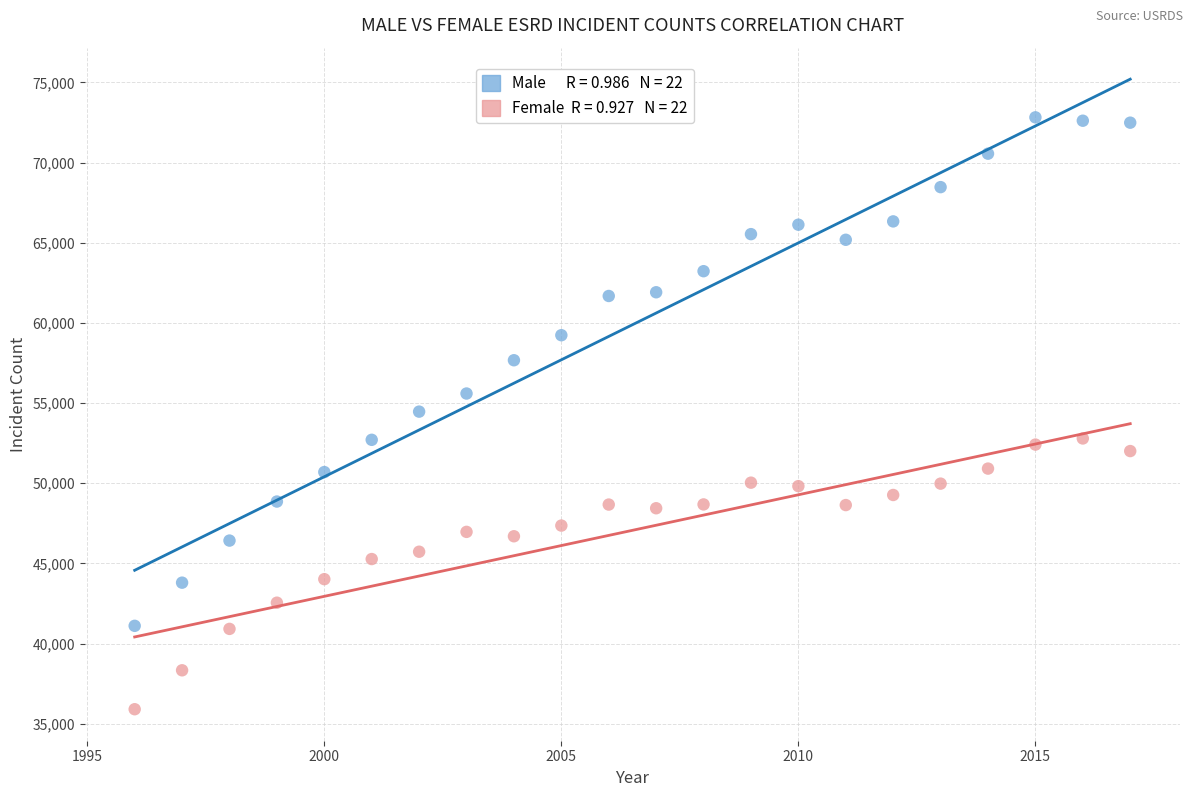

Across all data points, what is the range of X values (max minus min)?

21